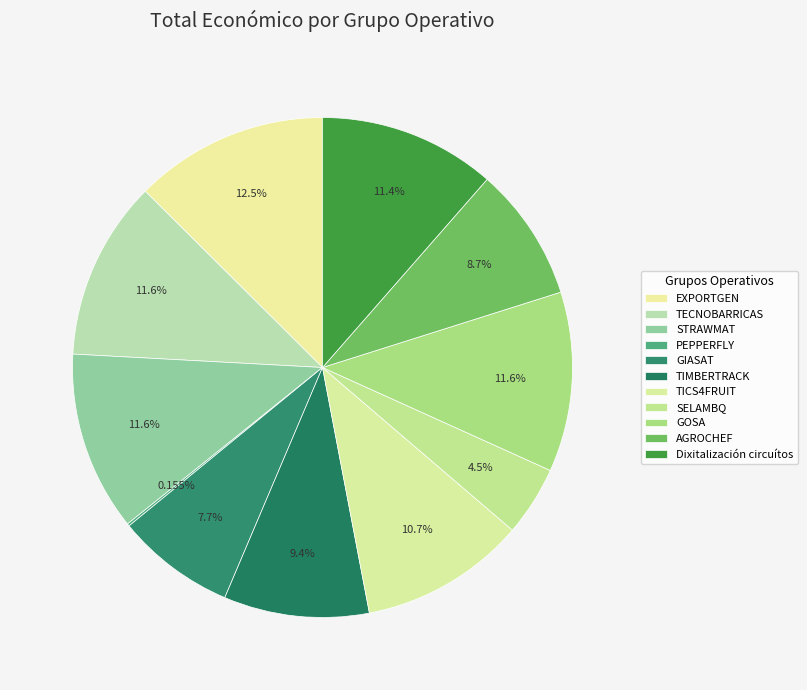

To the nearest percent, what is the difference between the PEPPERFLY and TICS4FRUIT slice percentages?

11%